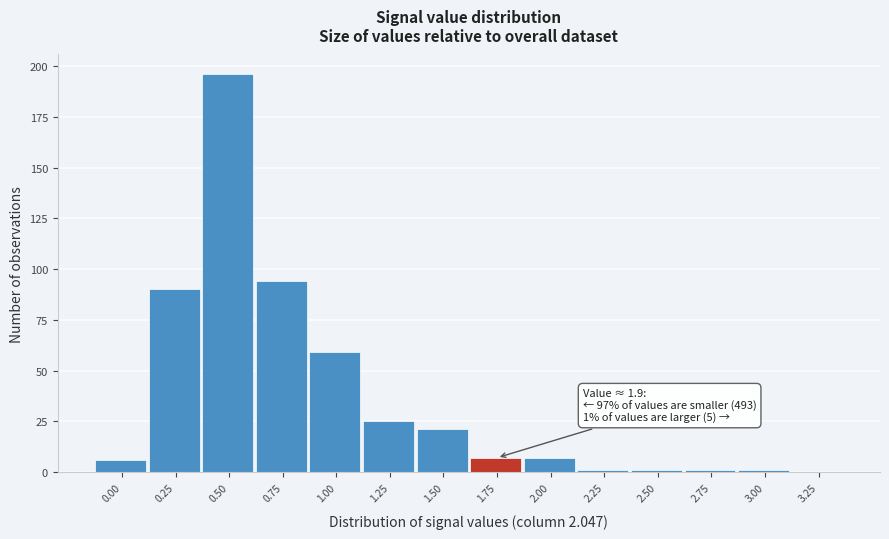

Reading left to right, what are all the values shown in this chart?

0.00=6	0.25=90	0.50=196	0.75=94	1.00=59	1.25=25	1.50=21	1.75=7	2.00=7	2.25=1	2.50=1	2.75=1	3.00=1	3.25=0